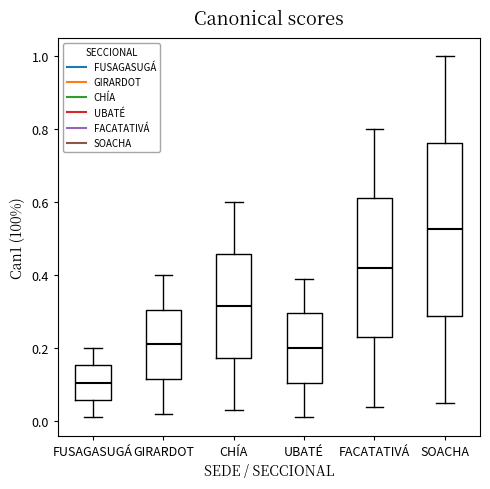

Comparing the boxes themselves (not the whiskers), which one is the tallest?

SOACHA